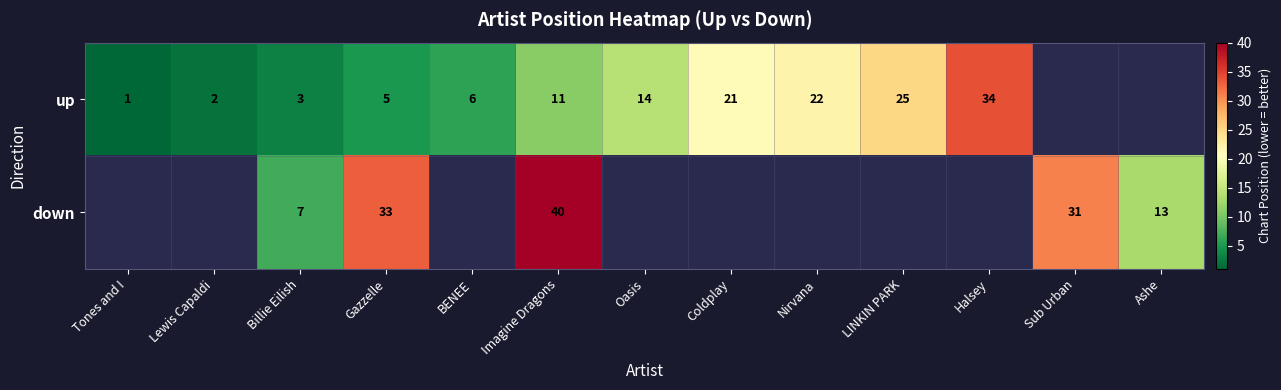

True or false: up has a value of 22 at Nirvana.

True